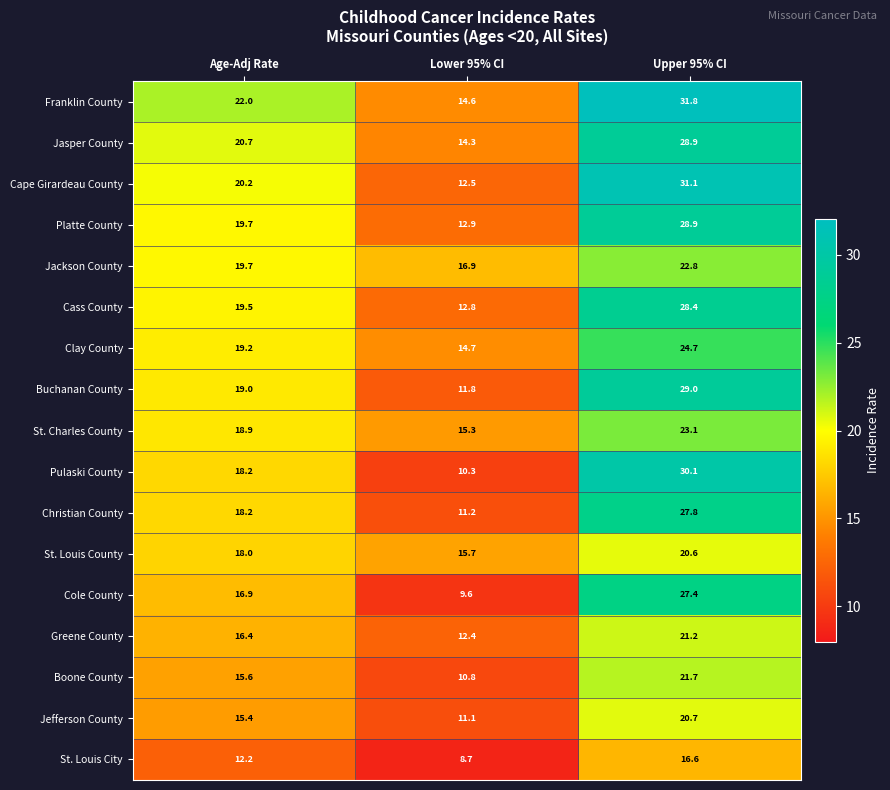

What is the average value of the Jasper County series?

21.3